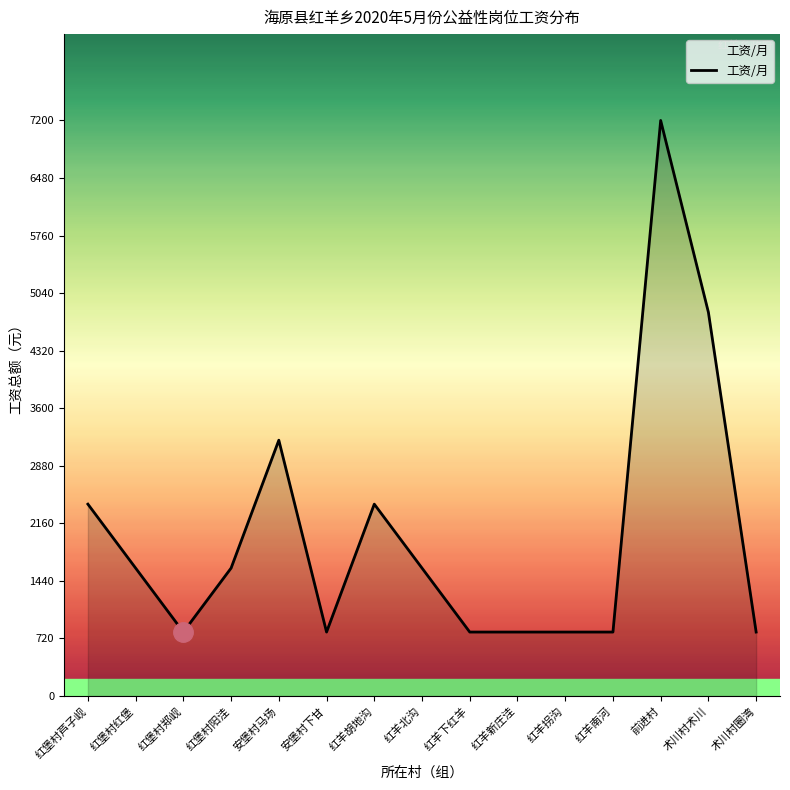

What is the difference between the maximum and minimum values?

6400